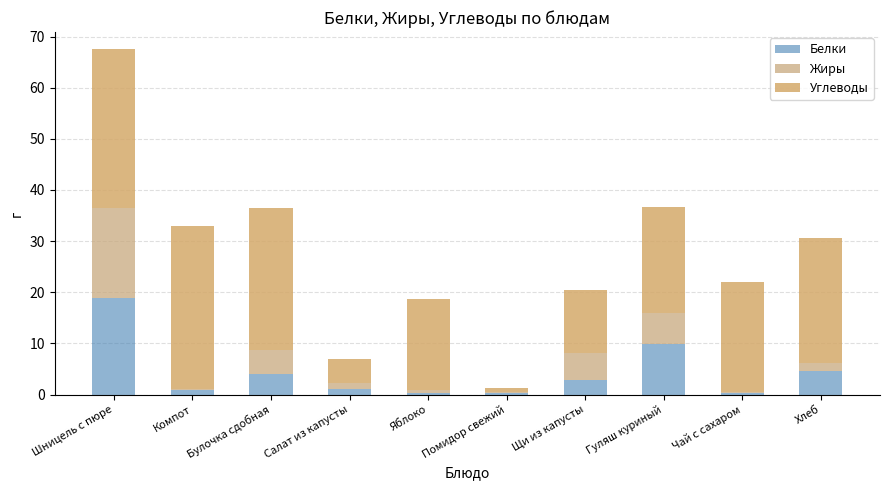

Is it true that Углеводы equals 9.7 at Хлеб?

False